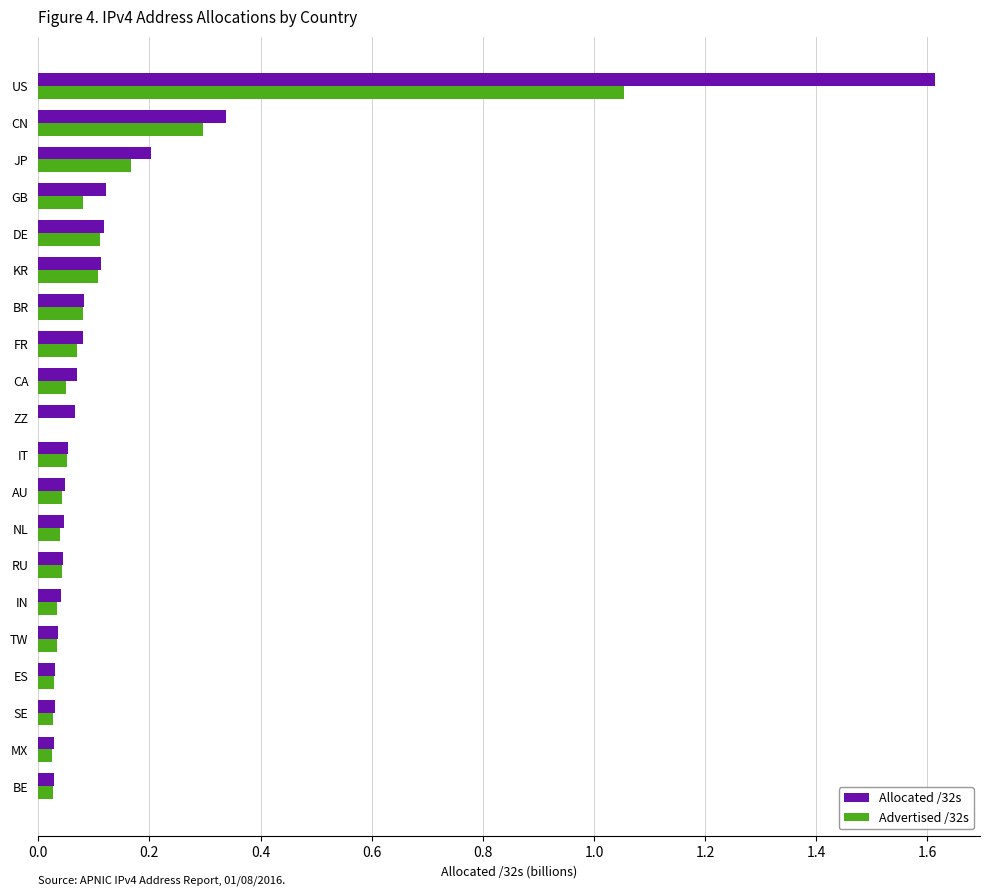

What is the sum of all Advertised /32s values?

2.4